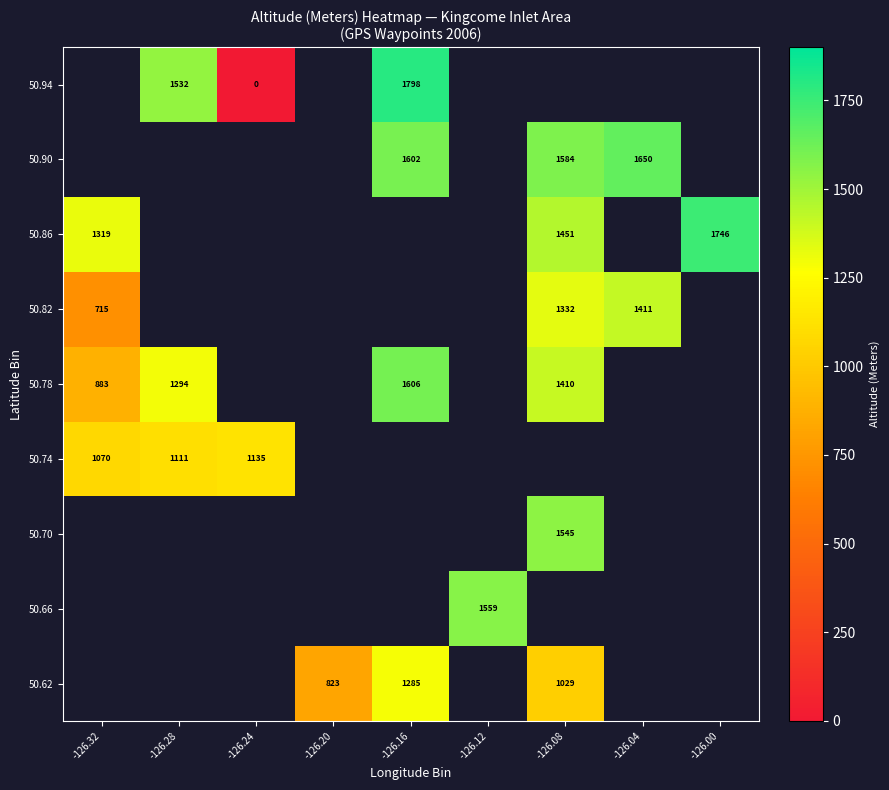

Which label corresponds to the largest value in the chart?

-126.16